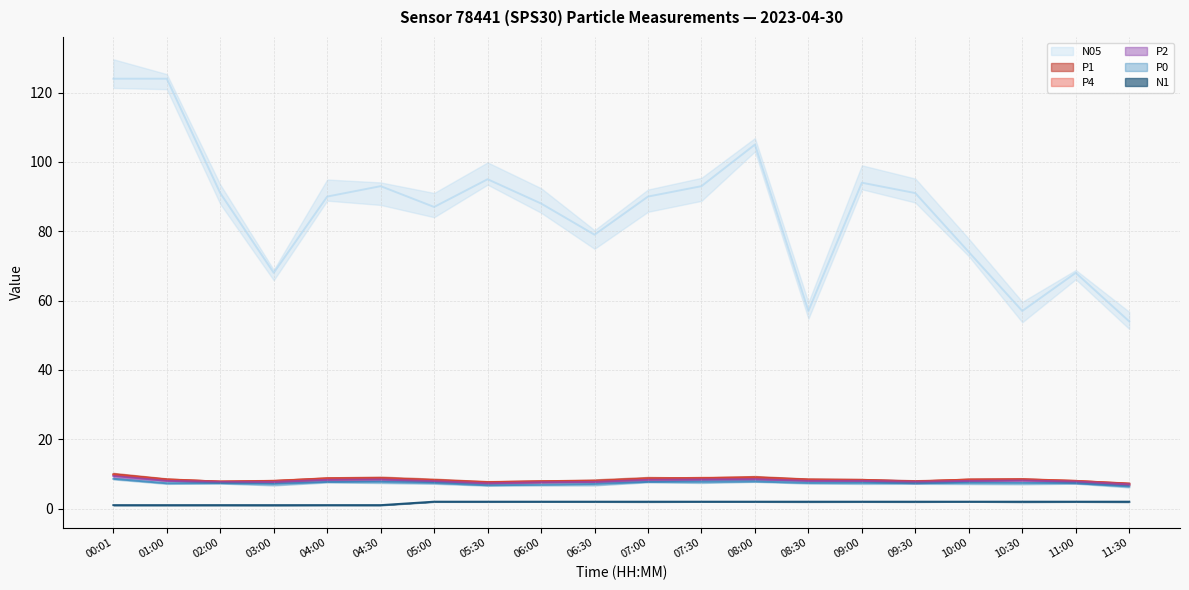

Rank the series at 00:01 from lowest to highest value.

N1 line, P0 line, P2 line, P4 line, P1 line, N05 line